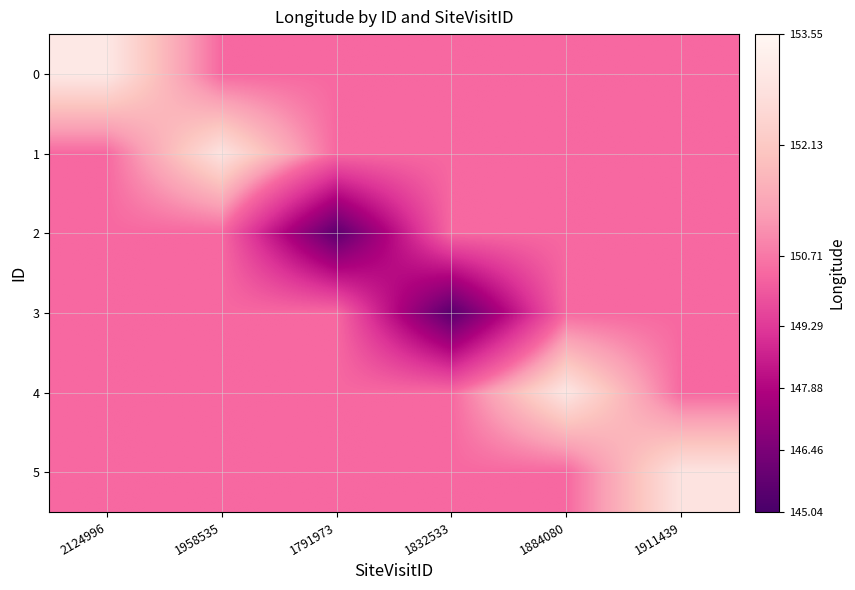

Rank the series at 1791973 from lowest to highest value.

2, 0, 1, 3, 4, 5